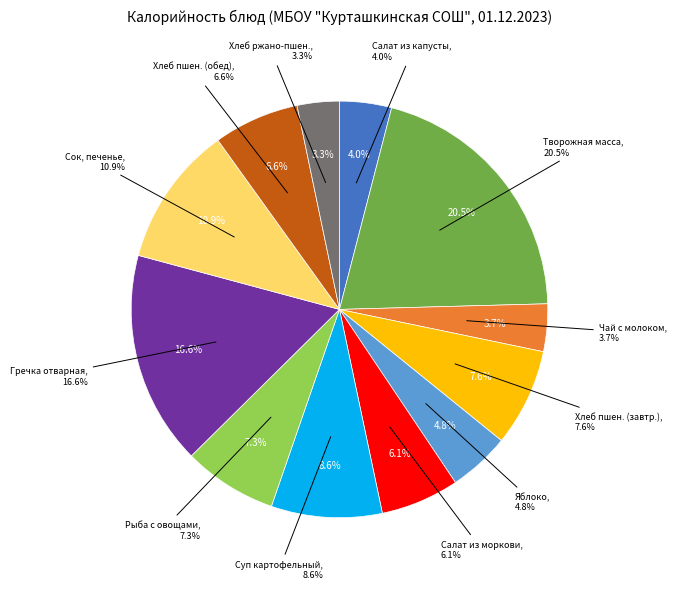

To the nearest percent, what is the difference between the largest and smallest slice percentages?

17%